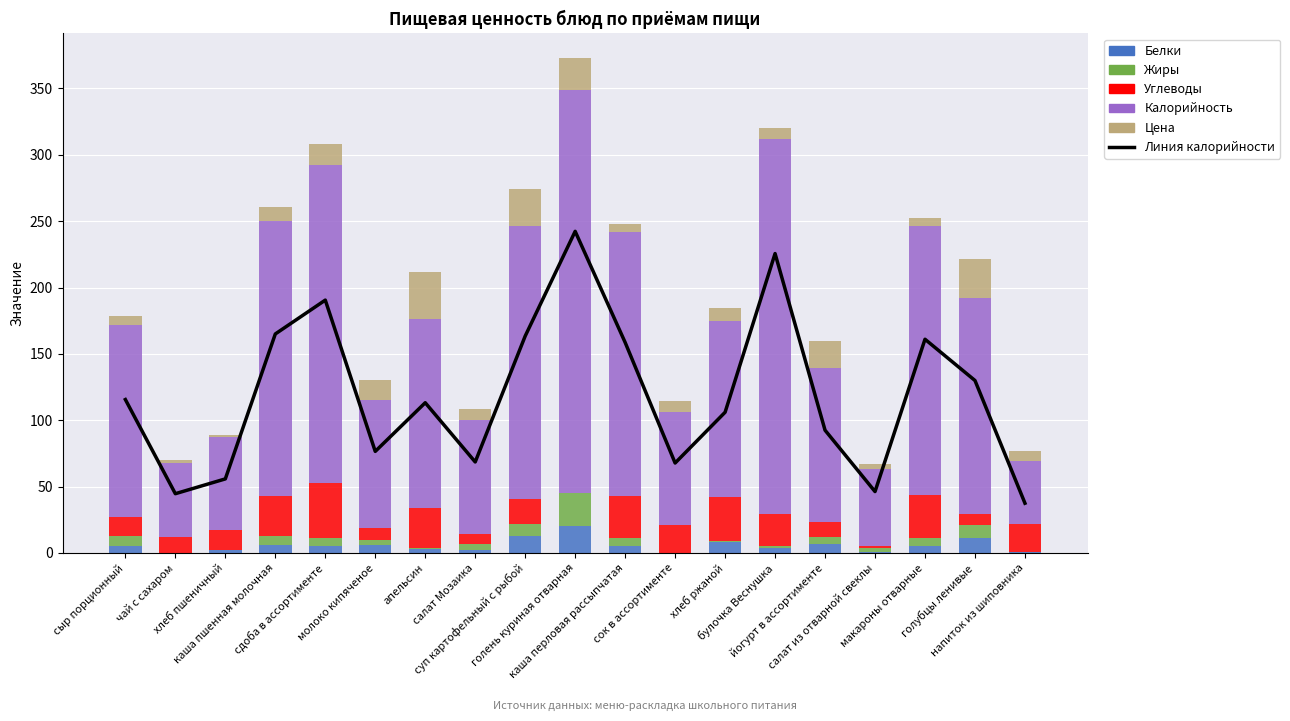

What is the total value across all series at сдоба в ассортименте?

499.0